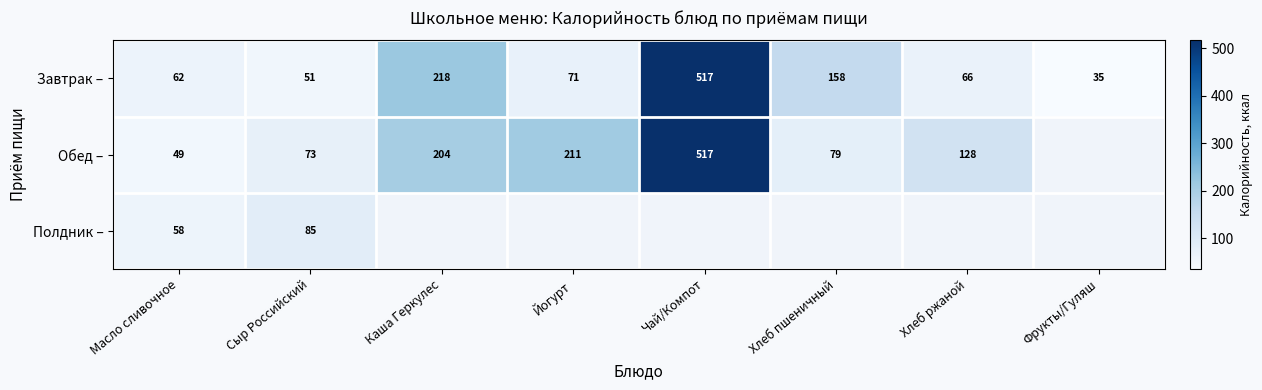

What is the greatest value displayed?

517.0